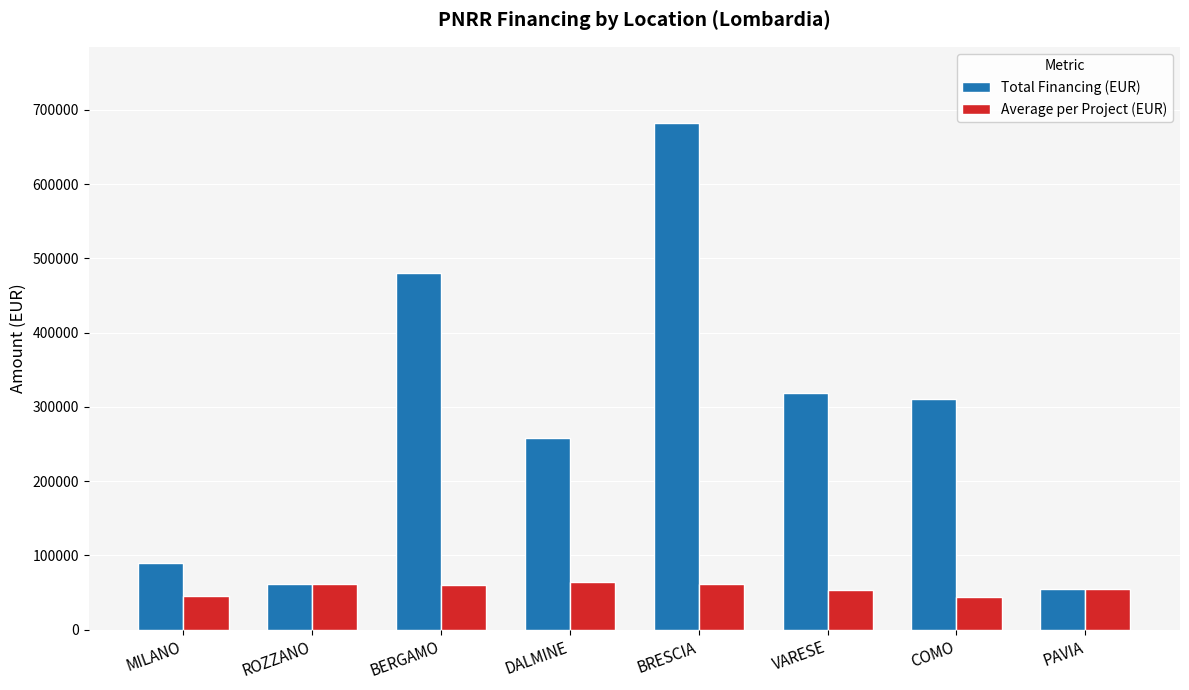

What is the spread (max minus min) of values at COMO?

266688.8